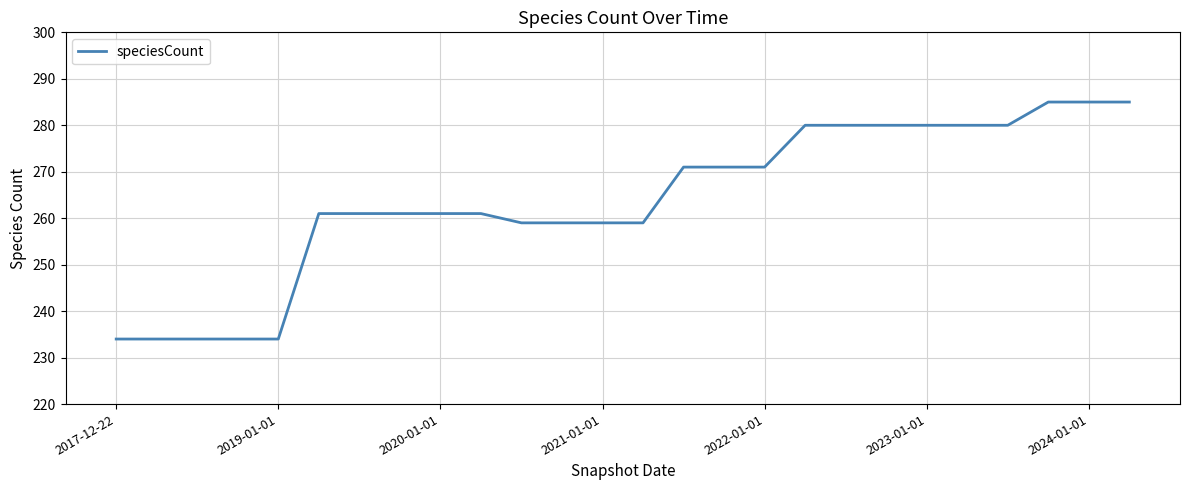

What is the greatest value displayed?

285